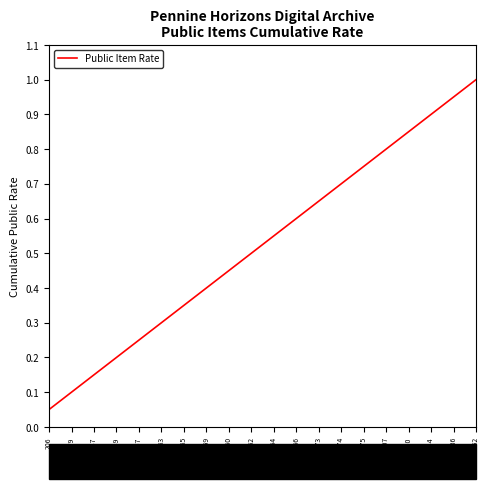

Rank the categories by value from lowest to highest.

206, 3879, 5987, 5989, 20057, 20063, 20065, 29559, 29560, 29562, 29564, 29566, 29573, 29574, 29575, 23207, 6830, 6844, 18236, 34452